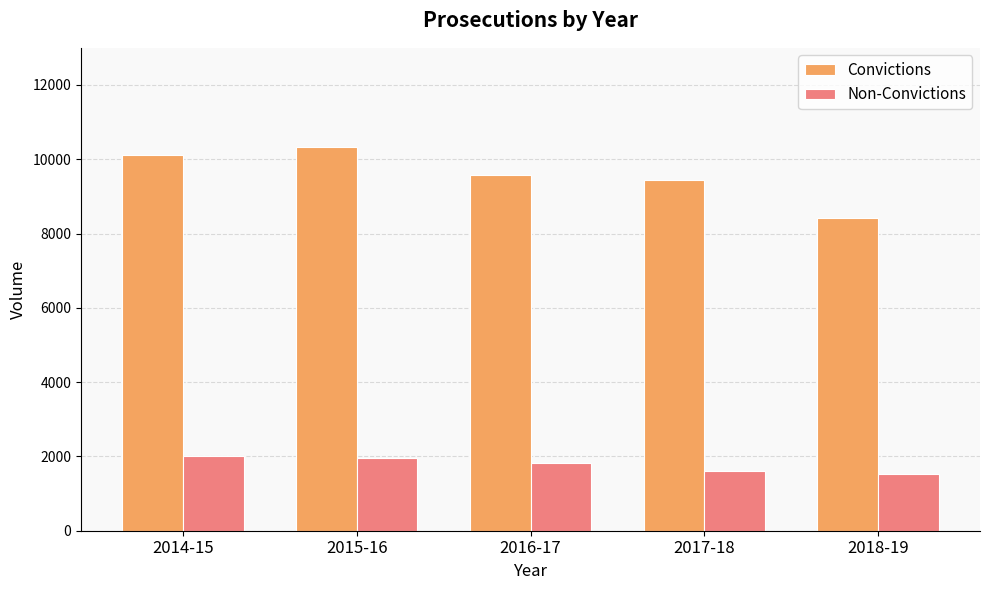

Which series has the widest spread of values?

Convictions